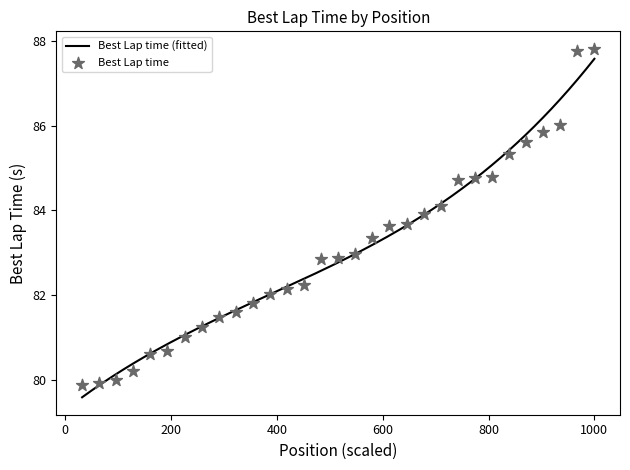

What is the ratio of the value at 2 to the value at 13?

1.0